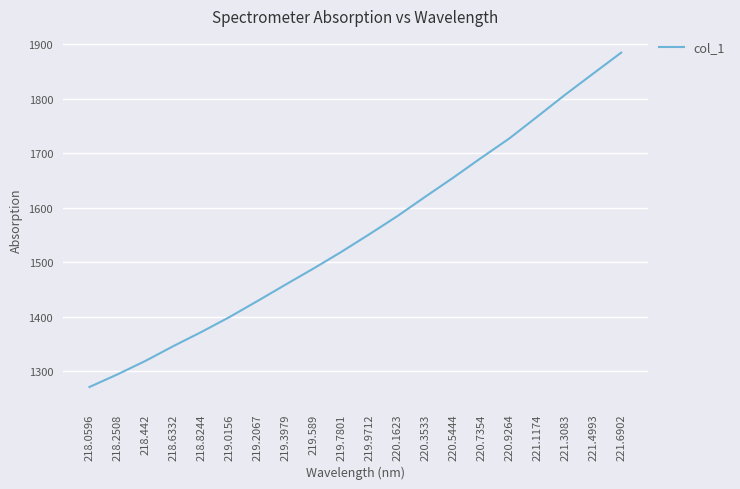

Is it true that the value at 218.2508 is 1294.6?

True